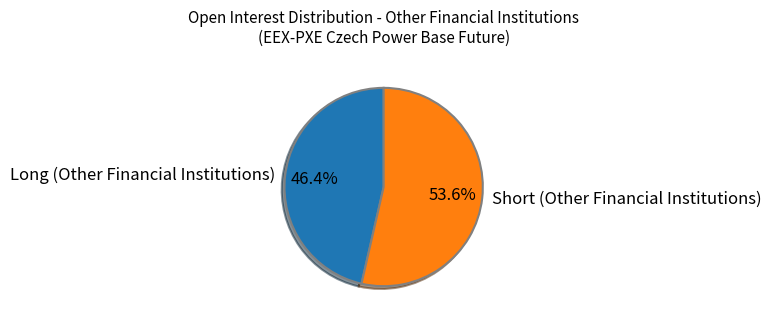

True or false: Long (Other Financial Institutions) accounts for 32% of the total.

False